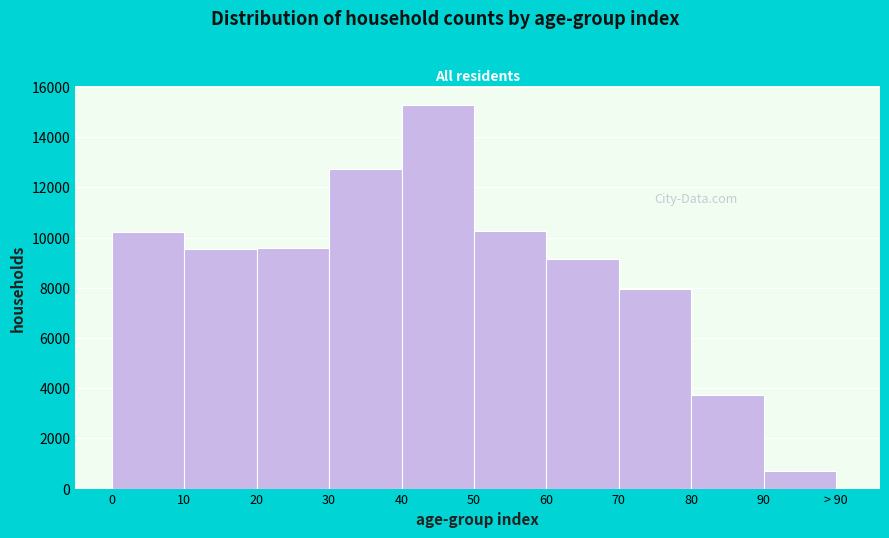

What is the maximum value shown in the chart?

15276